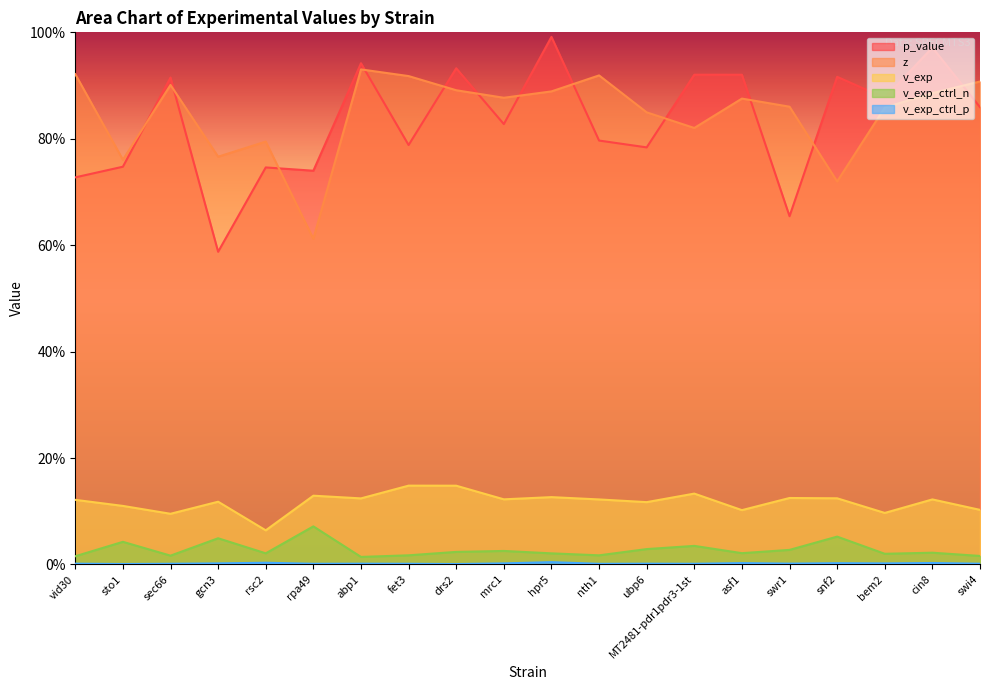

Which series has the largest total across all categories?

z